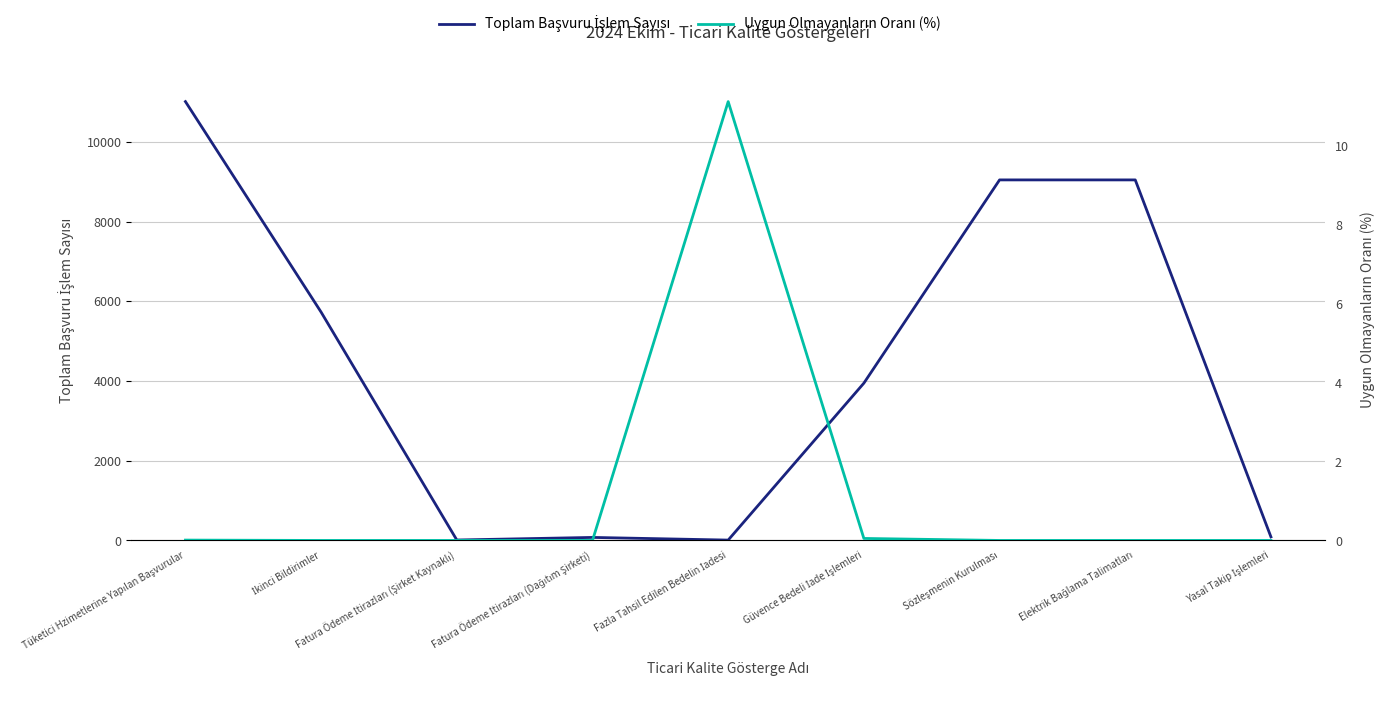

Is it true that Uygun Olmayanların Oranı (%) equals 6.3 at Sözleşmenin Kurulması?

False